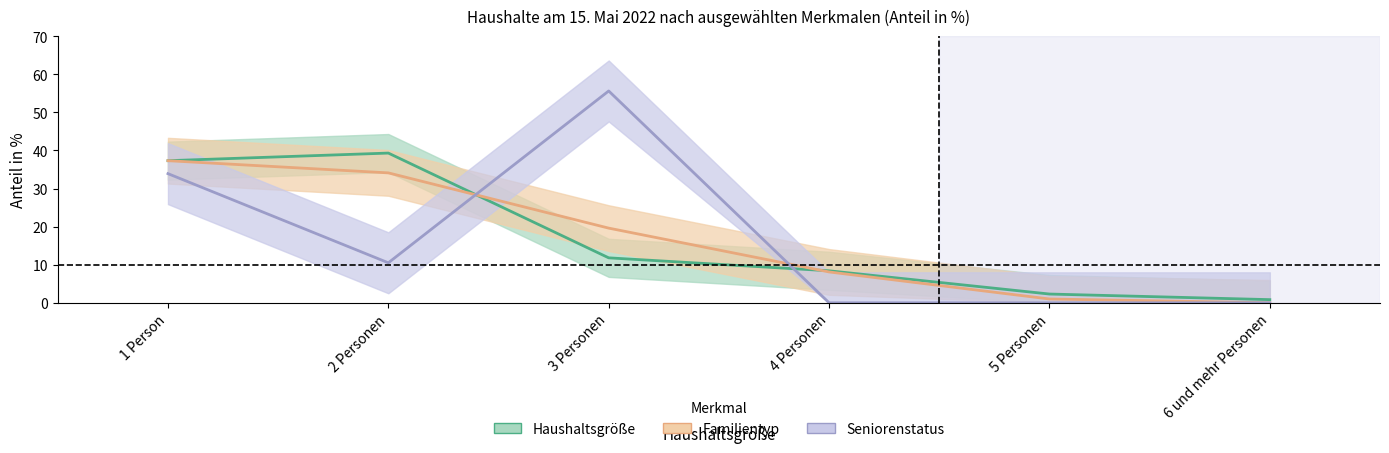

Reading right to left, extract all data points from this chart.

Haushaltsgröße (Anteil %): 6 und mehr Personen=0.8	5 Personen=2.3	4 Personen=8.4	3 Personen=11.8	2 Personen=39.3	1 Person=37.3
Familientyp (Anteil %): 6 und mehr Personen=0.0	5 Personen=1.0	4 Personen=8.1	3 Personen=19.6	2 Personen=34.1	1 Person=37.3
Seniorenstatus (Anteil %): 6 und mehr Personen=0.0	5 Personen=0.0	4 Personen=0.0	3 Personen=55.6	2 Personen=10.5	1 Person=33.9